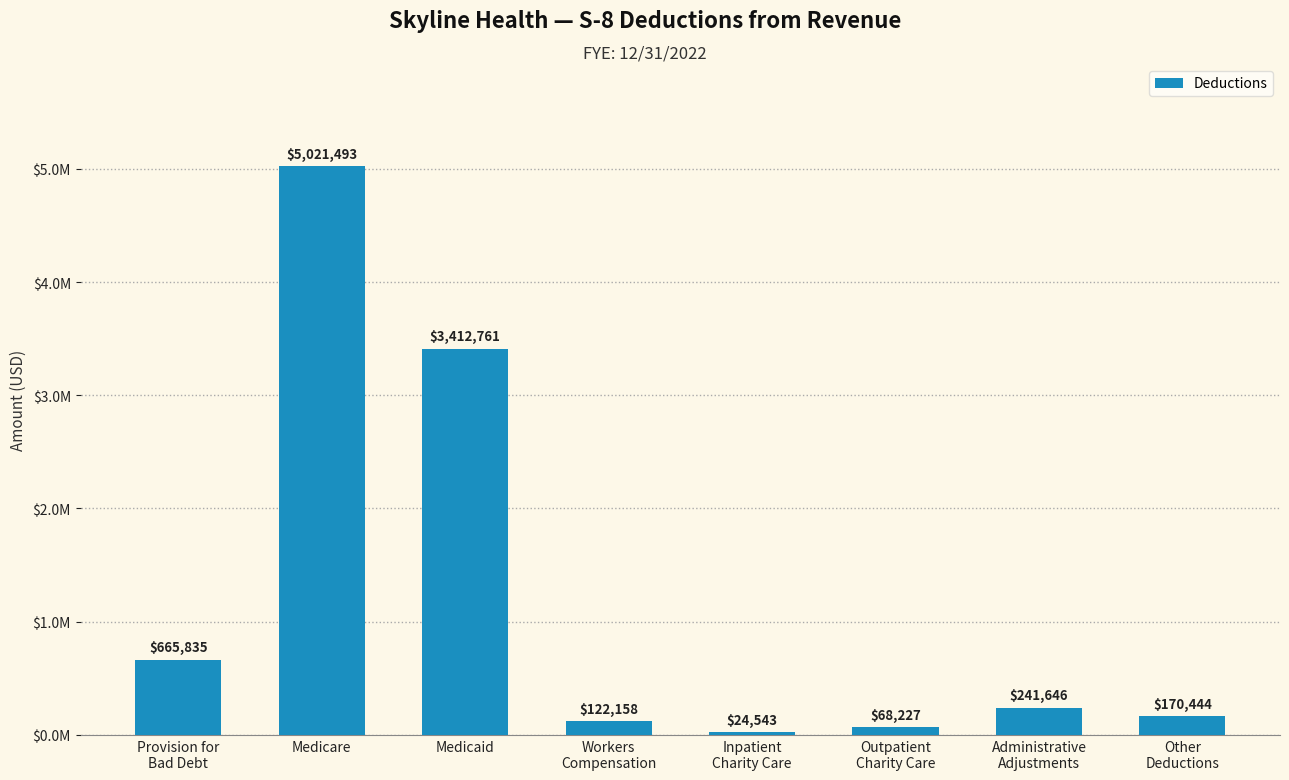

At which label does the data first exceed 241646?

Provision for
Bad Debt